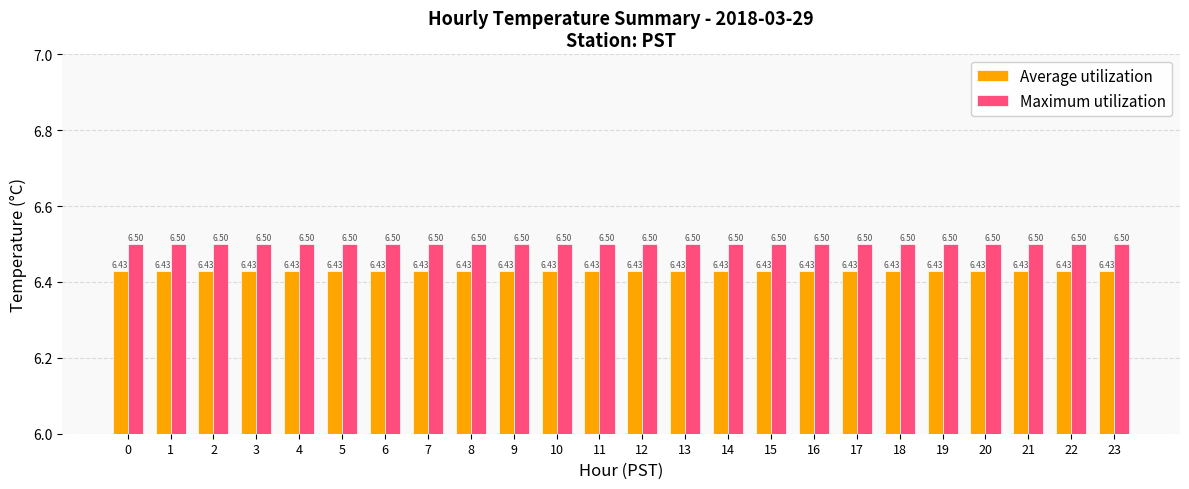

Reading left to right, extract all data points from this chart.

Average utilization: 0=6.4	1=6.4	2=6.4	3=6.4	4=6.4	5=6.4	6=6.4	7=6.4	8=6.4	9=6.4	10=6.4	11=6.4	12=6.4	13=6.4	14=6.4	15=6.4	16=6.4	17=6.4	18=6.4	19=6.4	20=6.4	21=6.4	22=6.4	23=6.4
Maximum utilization: 0=6.5	1=6.5	2=6.5	3=6.5	4=6.5	5=6.5	6=6.5	7=6.5	8=6.5	9=6.5	10=6.5	11=6.5	12=6.5	13=6.5	14=6.5	15=6.5	16=6.5	17=6.5	18=6.5	19=6.5	20=6.5	21=6.5	22=6.5	23=6.5